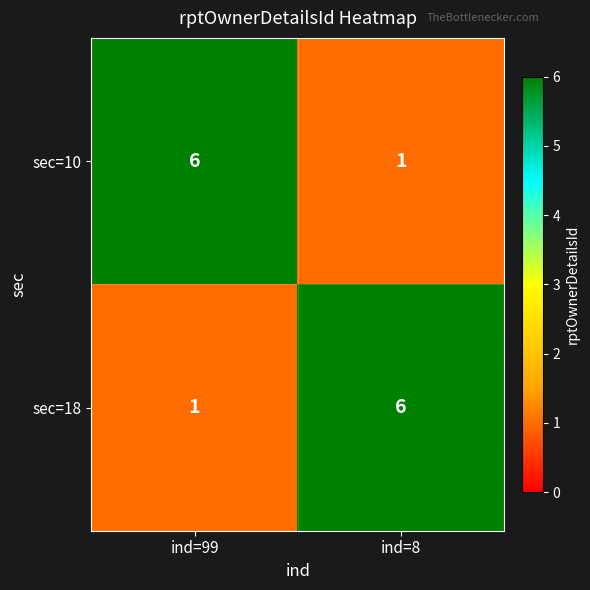

Where is sec=10 nearest to the value 3?

ind=8